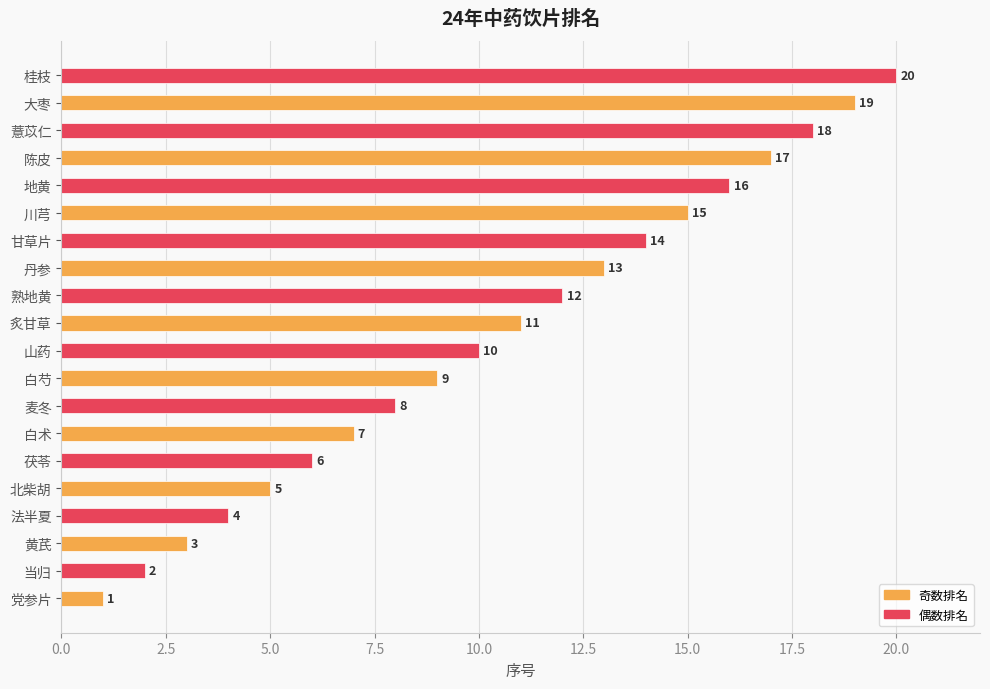

The value at 茯苓 is 6. True or false?

True